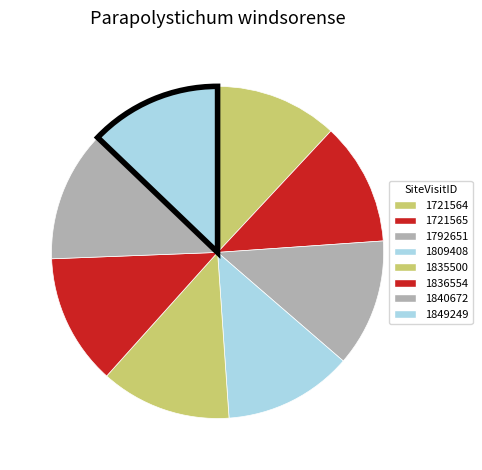

How many segments does this pie chart have?

8